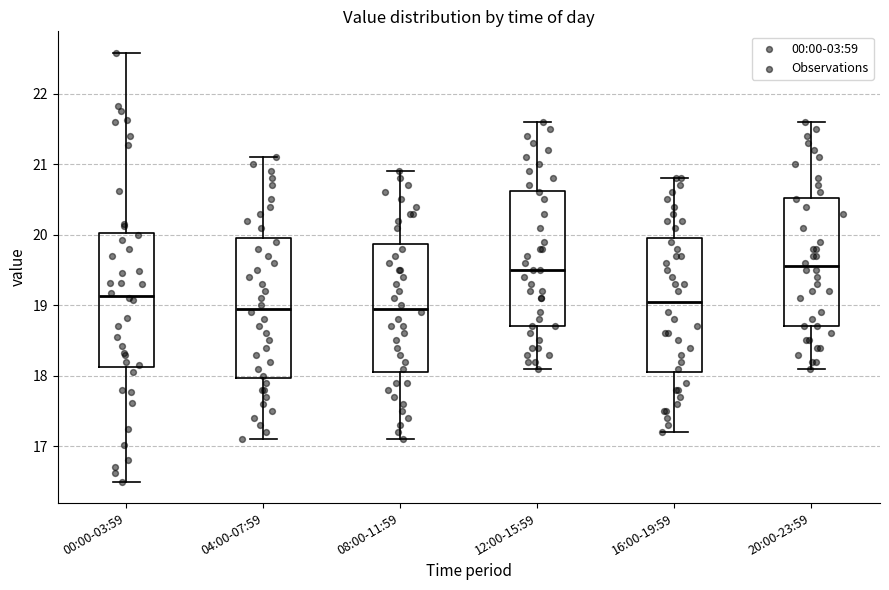

Reading left to right, read every box against the y-axis: the position of its median line, the range the box covers, and the ends of its whiskers. The values are not printed on the chart, so give them approximately, as read against the axis.

00:00-03:59: median 19.1, box 18.1 to 20.0, whiskers 16.5 to 22.6
04:00-07:59: median 19.0, box 18.0 to 20.0, whiskers 17.1 to 21.1
08:00-11:59: median 19.0, box 18.1 to 19.9, whiskers 17.1 to 20.9
12:00-15:59: median 19.5, box 18.7 to 20.6, whiskers 18.1 to 21.6
16:00-19:59: median 19.1, box 18.1 to 20.0, whiskers 17.2 to 20.8
20:00-23:59: median 19.6, box 18.7 to 20.5, whiskers 18.1 to 21.6